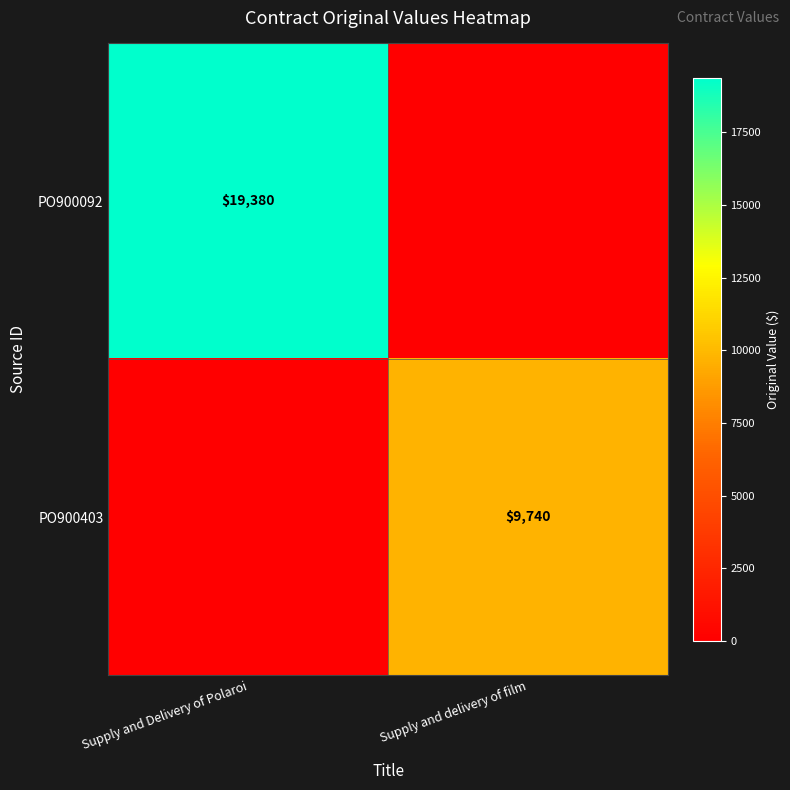

The PO900403 series shows 9740 at Supply and delivery of film. True or false?

True